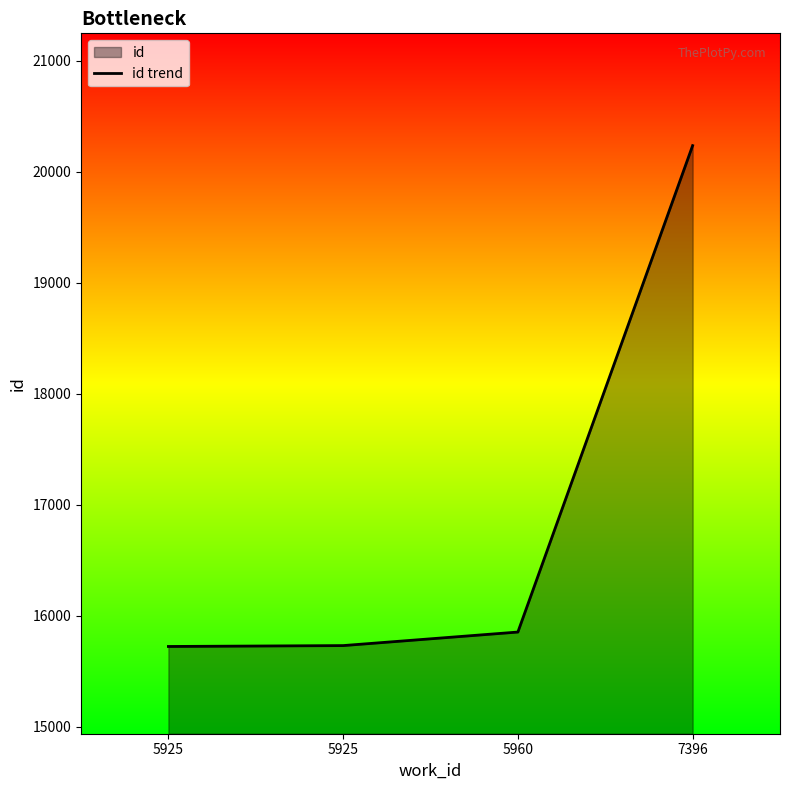

At which category does the chart reach its peak across all series?

7396